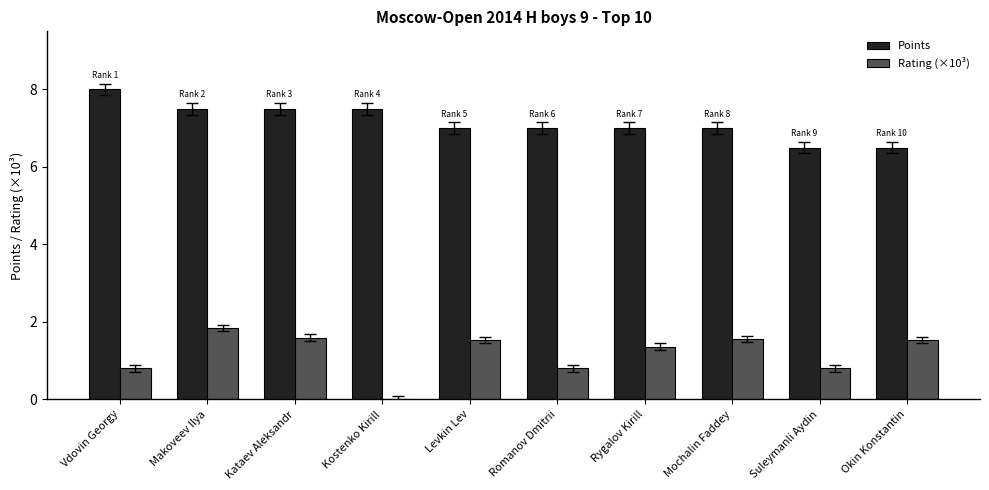

Read the Points value at Romanov Dmitrii.

7.0